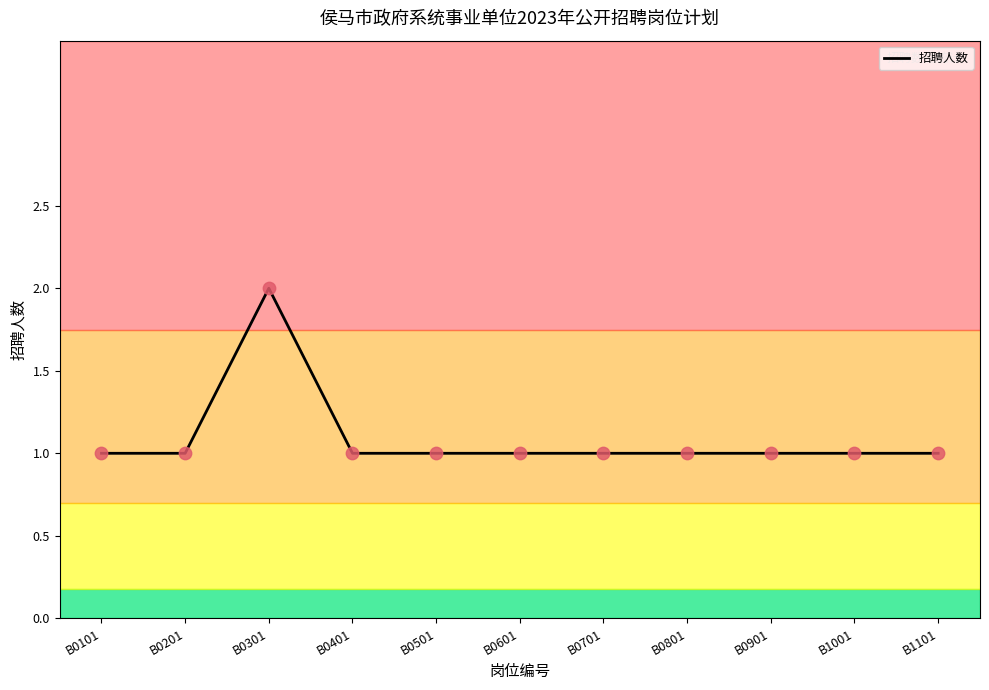

What is the ratio of the value at B0101 to the value at B0301?

0.5